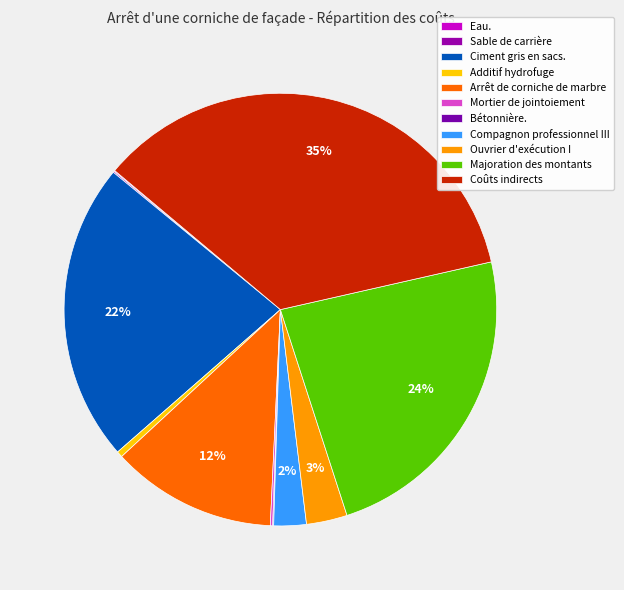

Which has a higher value, Bétonnière. or Compagnon professionnel III?

Compagnon professionnel III